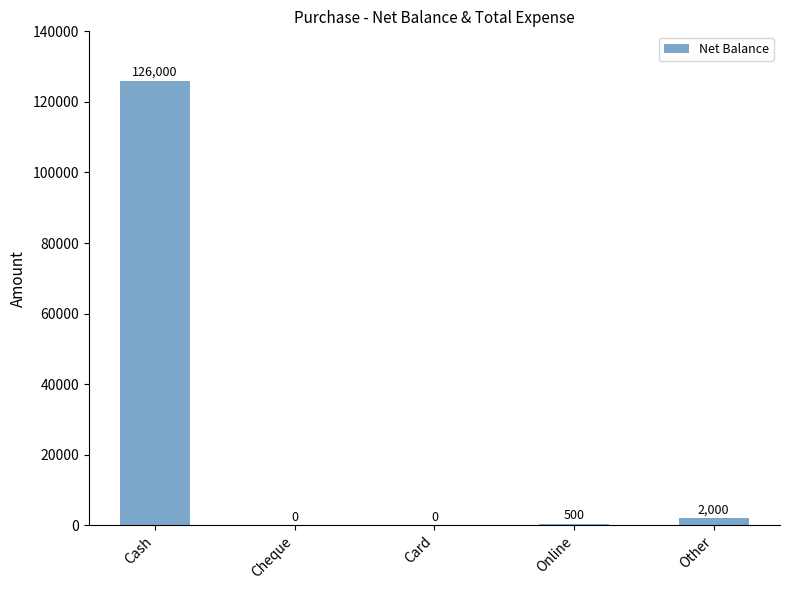

At which label is the value closest to 63000?

Other